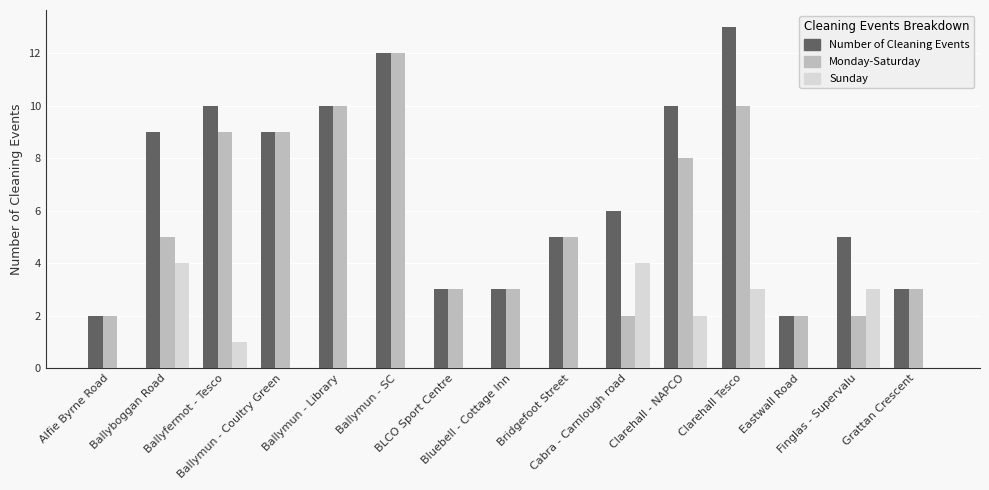

What is the maximum value for Number of Cleaning Events?

13